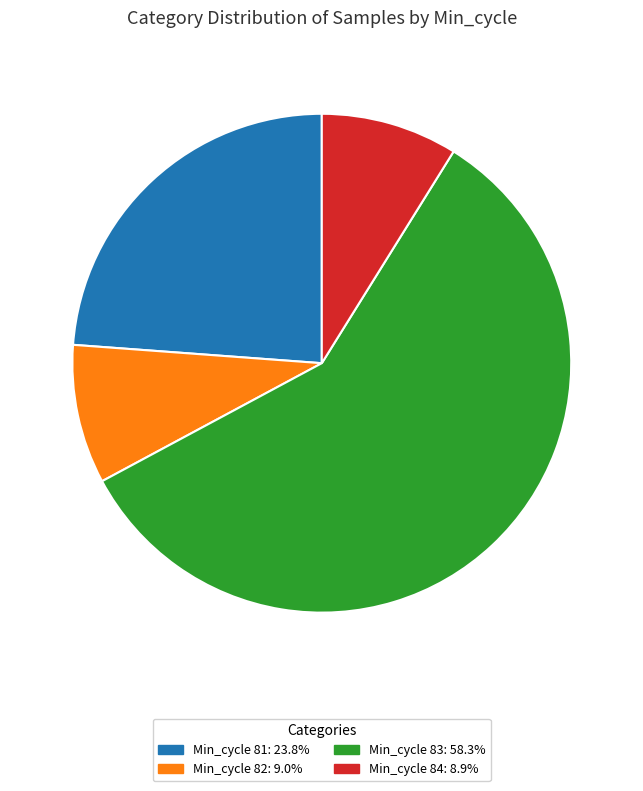

How many segments does this pie chart have?

4